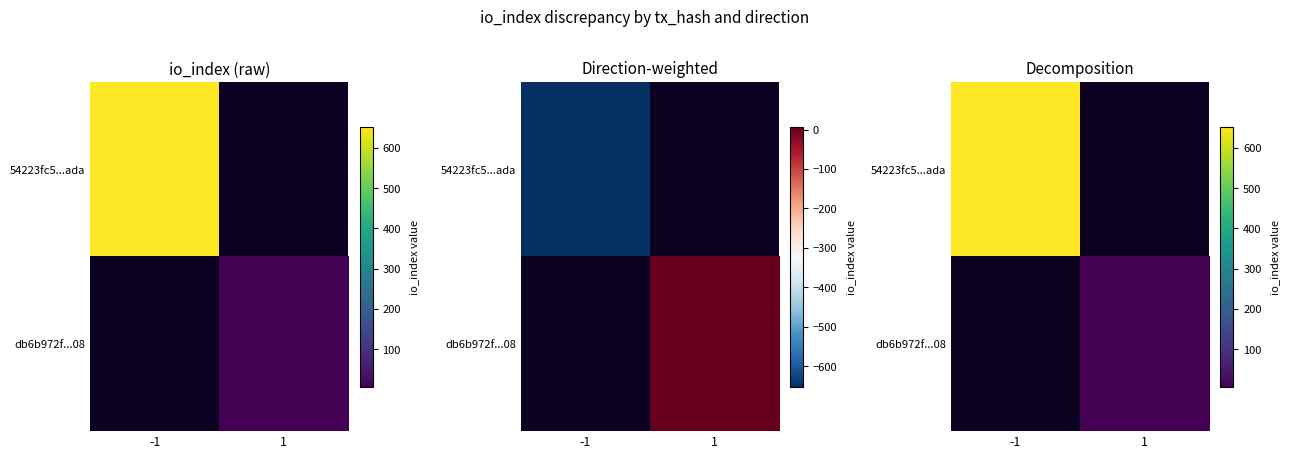

True or false: 54223fc5...ada has a value of -263 at 1.

False